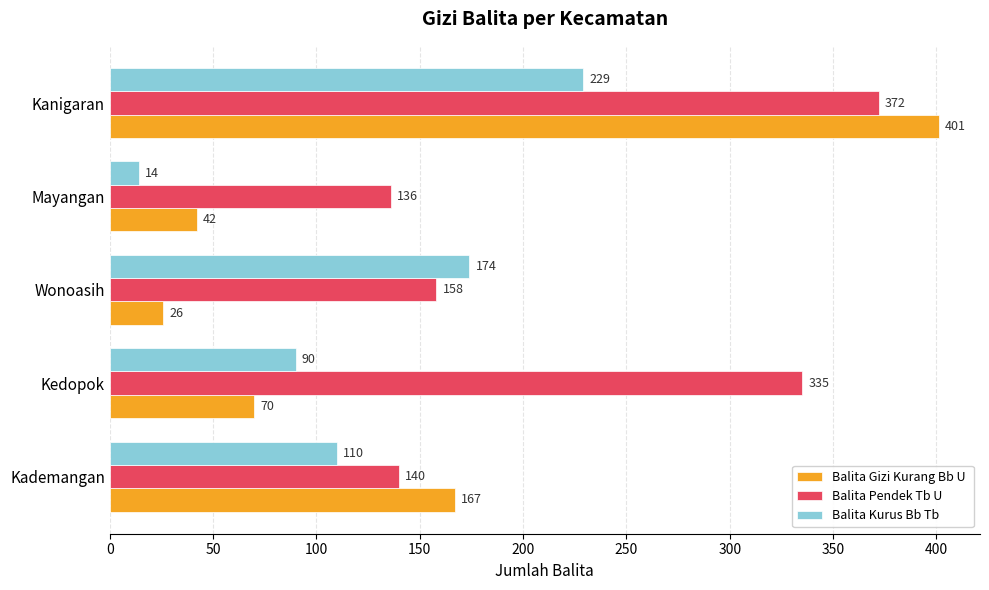

How many series are shown in this chart?

3